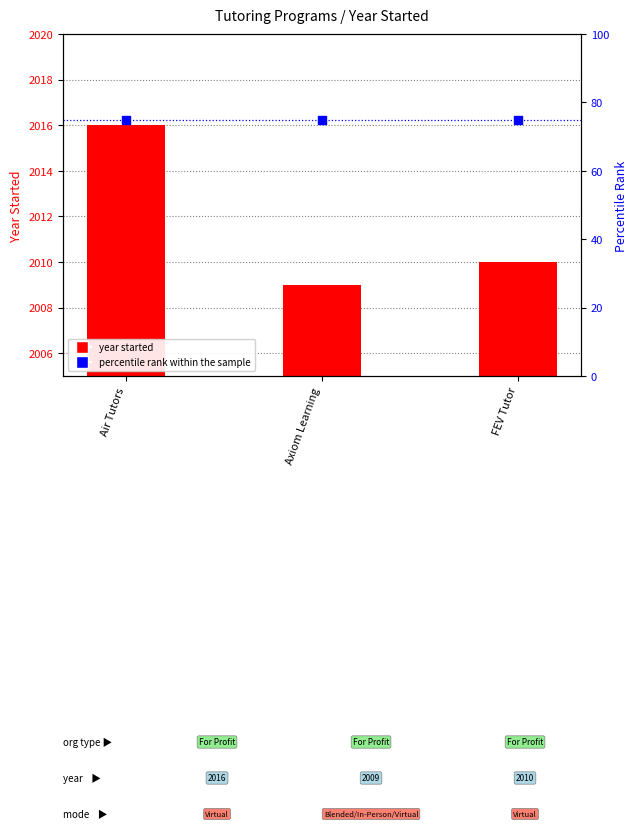

Which series reaches the maximum Y coordinate?

Year Started